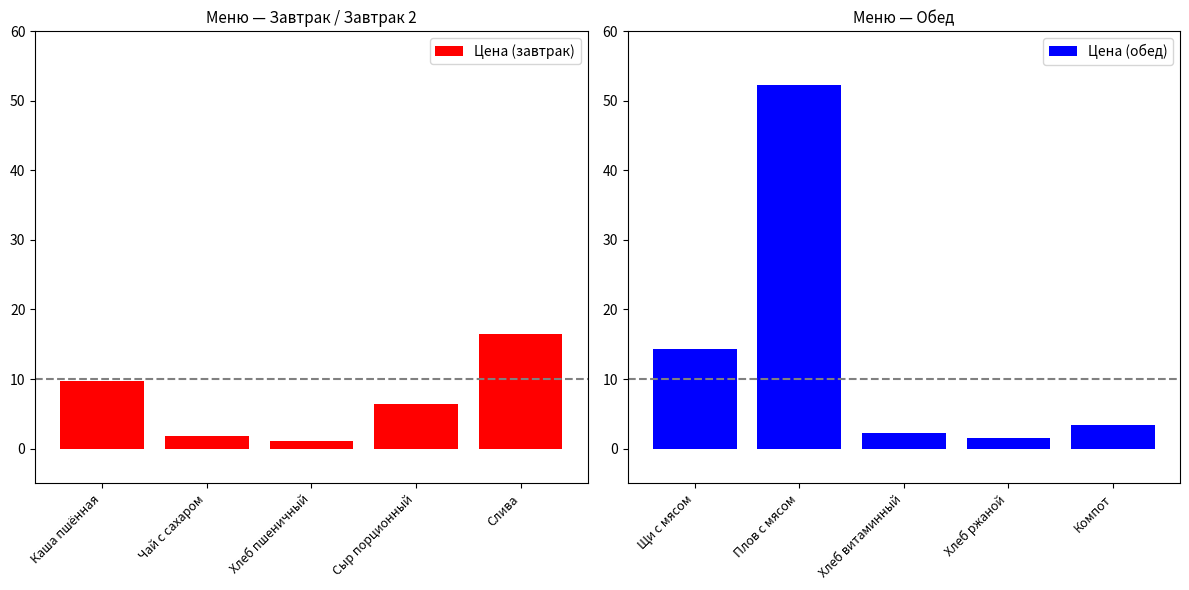

Reading left to right, what are all the values shown in this chart?

Цена (завтрак): Каша пшённая=9.7	Чай с сахаром=1.8	Хлеб пшеничный=1.1	Сыр порционный=6.4	Слива=16.5
Цена (обед): Щи с мясом=14.3	Плов с мясом=52.3	Хлеб витаминный=2.2	Хлеб ржаной=1.5	Компот=3.3